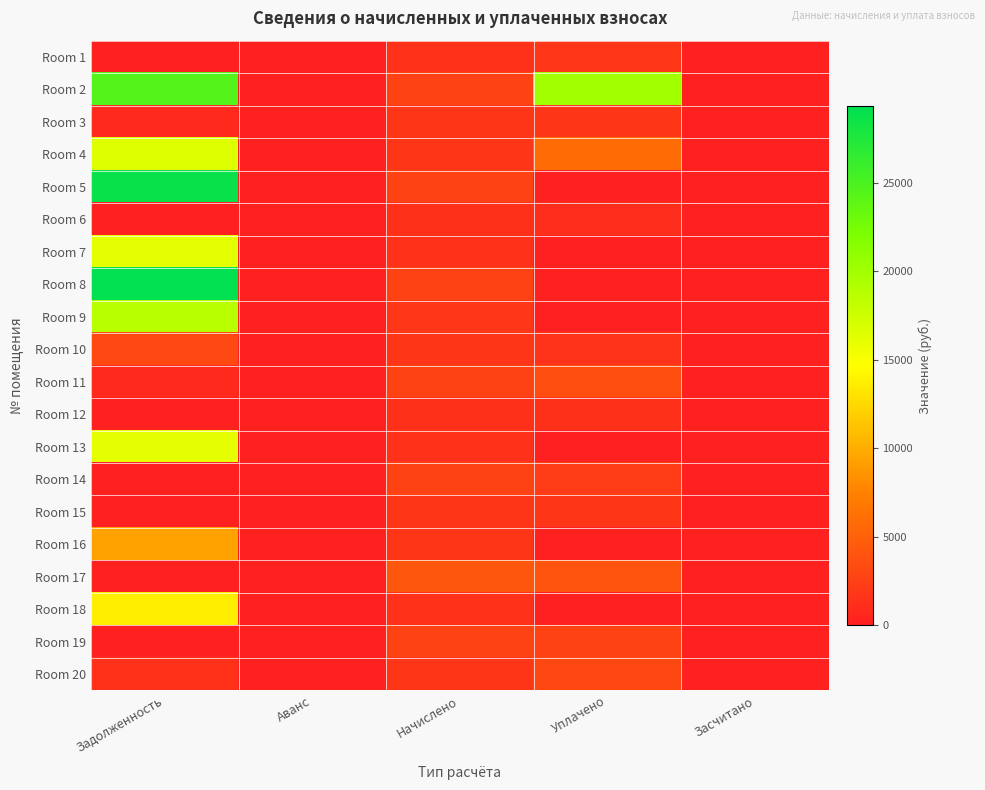

What is the maximum value shown in the chart?

29367.6